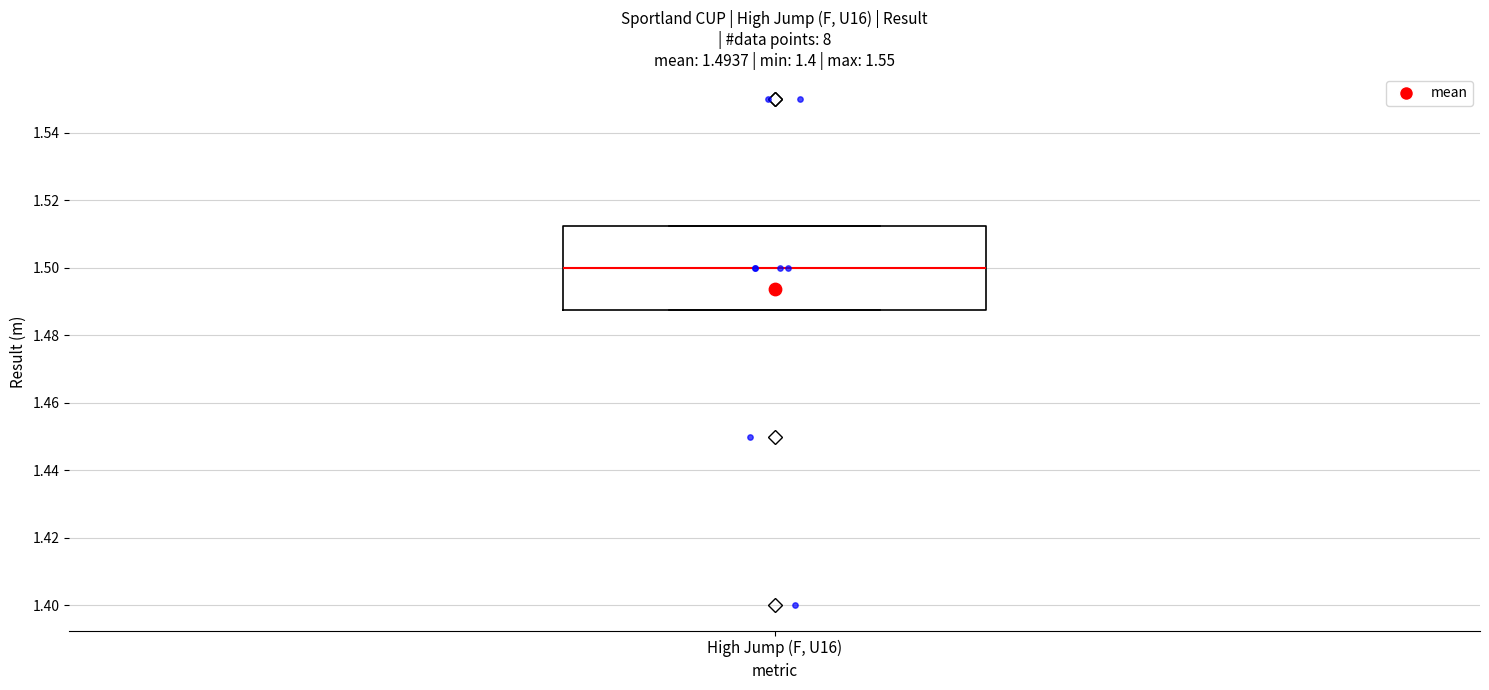

Transcribe this box plot: give where the median line is, the range the box spans, and where the two whiskers end, as read against the y-axis. The values are not printed on the chart, so give them approximately, as read against the axis.

median 1.500, box 1.488 to 1.512, whiskers 1.488 to 1.512